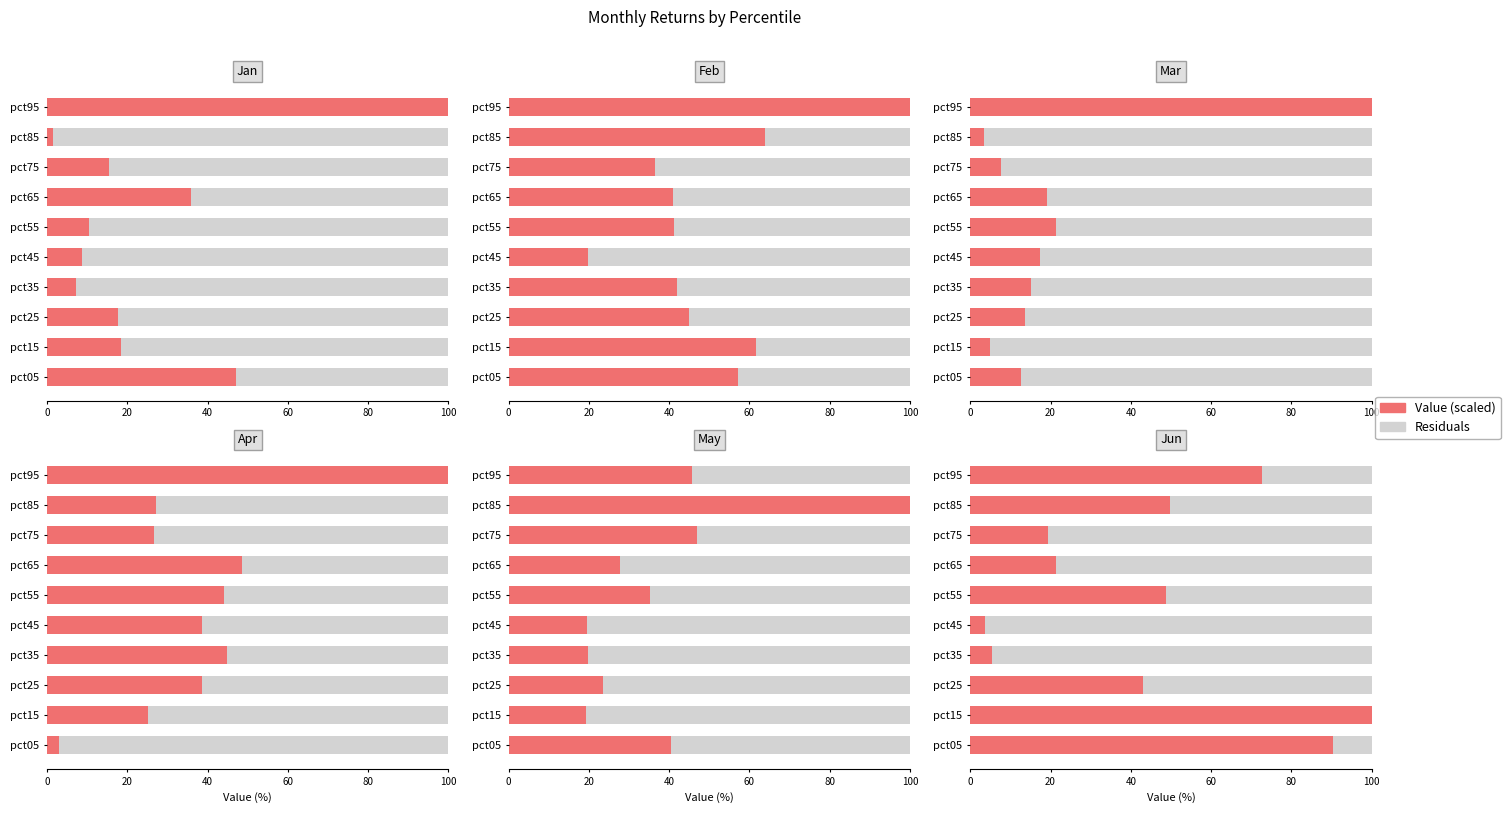

How many data points in Jan are above 17?

5